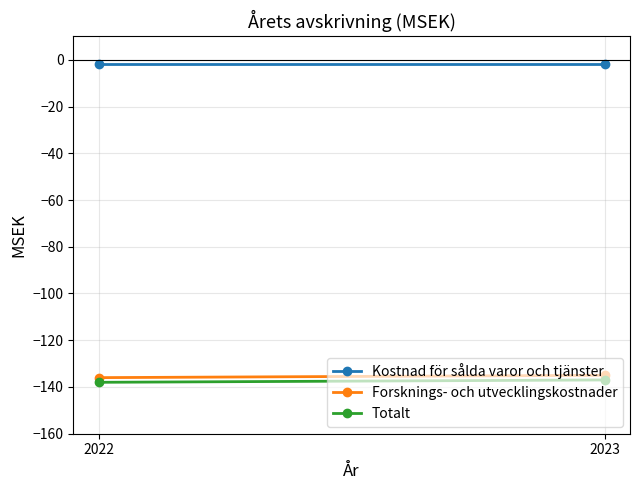

Rank the series by their maximum value, from lowest to highest.

Totalt, Forsknings- och utvecklingskostnader, Kostnad för sålda varor och tjänster